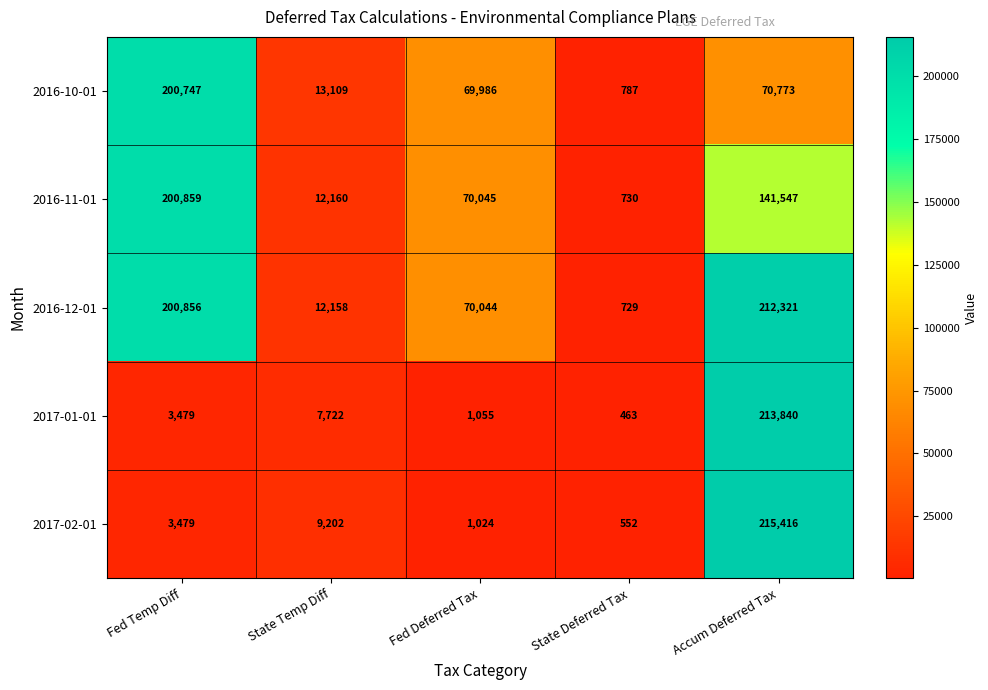

Which series has the largest range (max minus min)?

2017-02-01